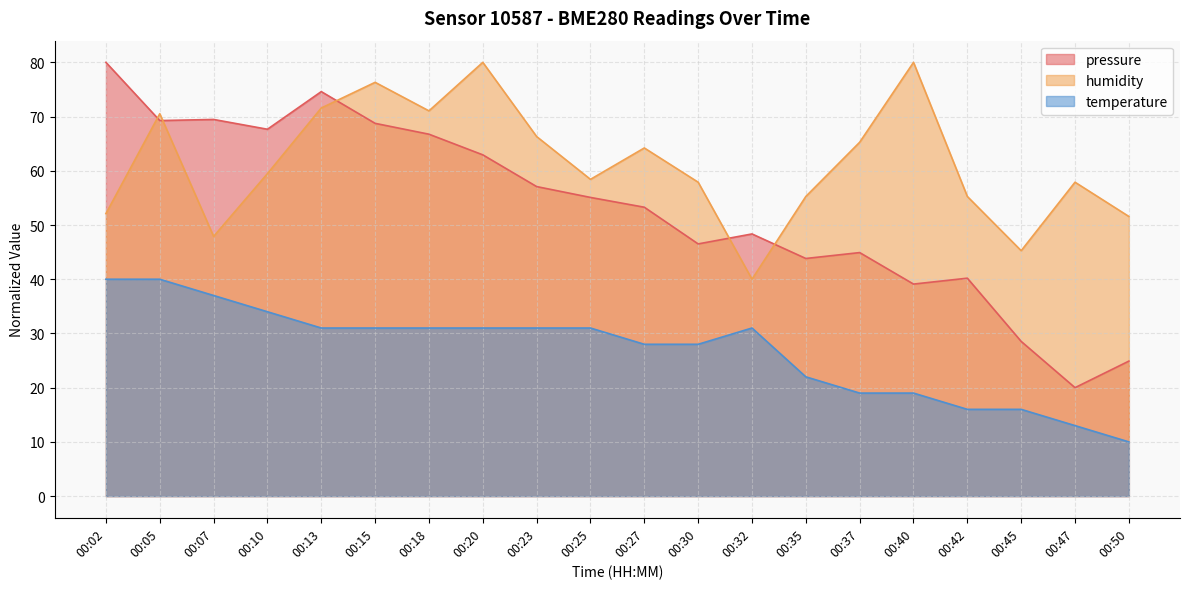

Where do pressure and humidity first cross each other?

00:02 and 00:05